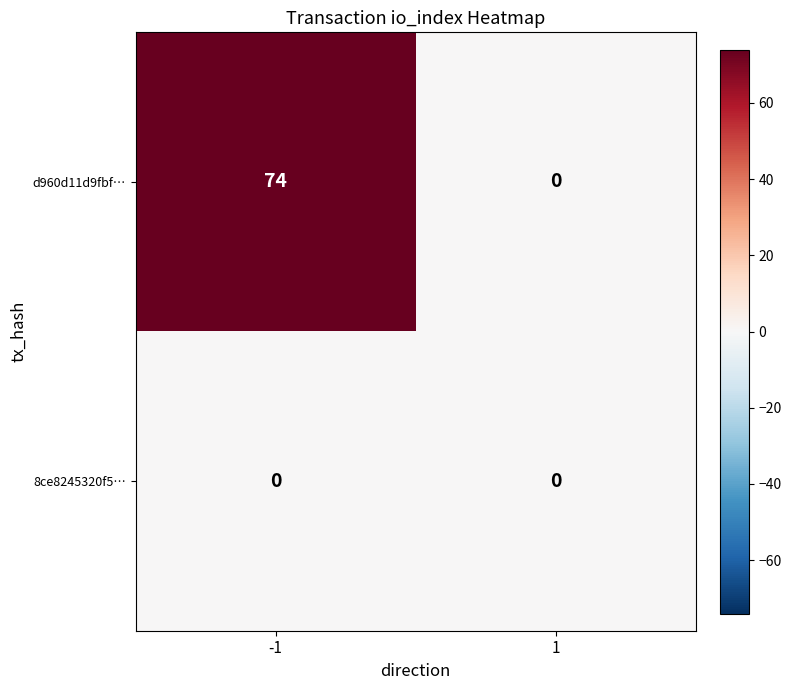

Which series has the largest range (max minus min)?

d960d11d9fbf…